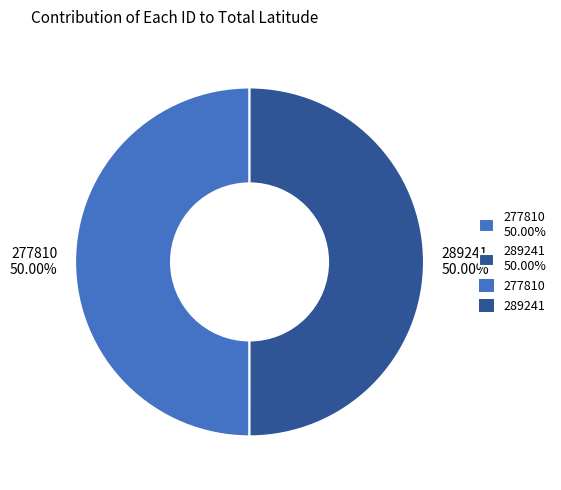

Approximately how many times larger is the value at 289241 50.00% compared to 277810 50.00%?

1.0